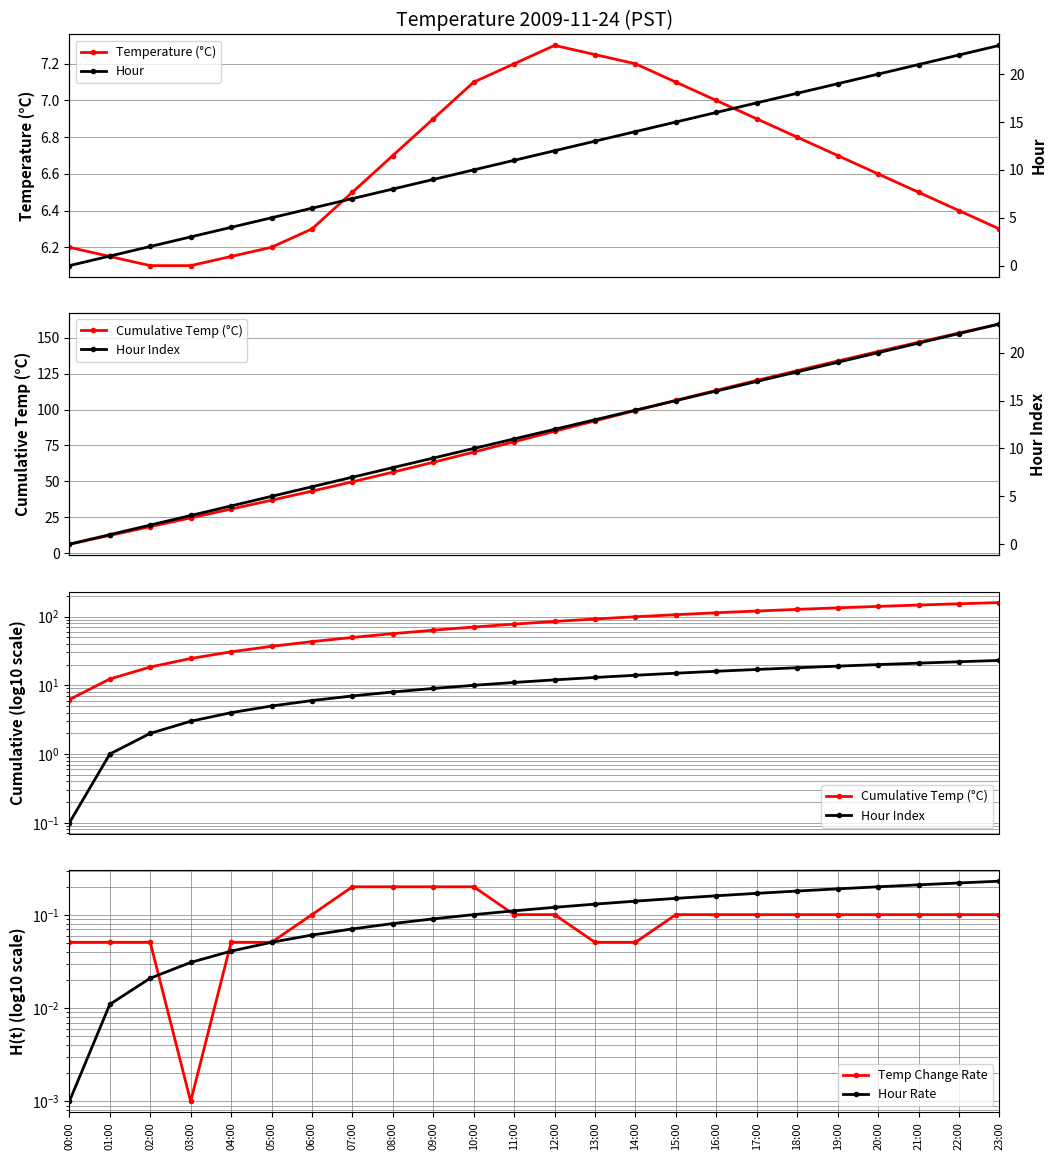

At which label does Temp Change Rate reach its peak?

07:00